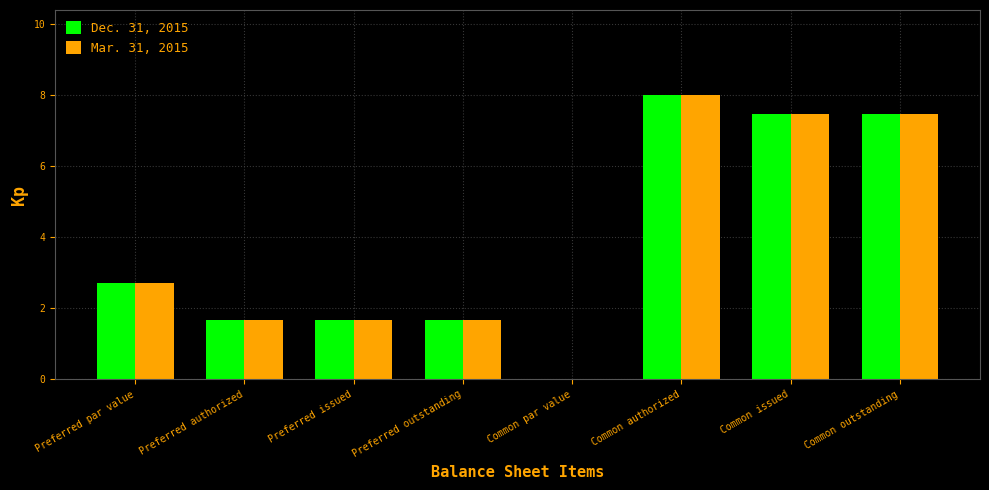

Where is Mar. 31, 2015 nearest to the value 4?

Preferred par value